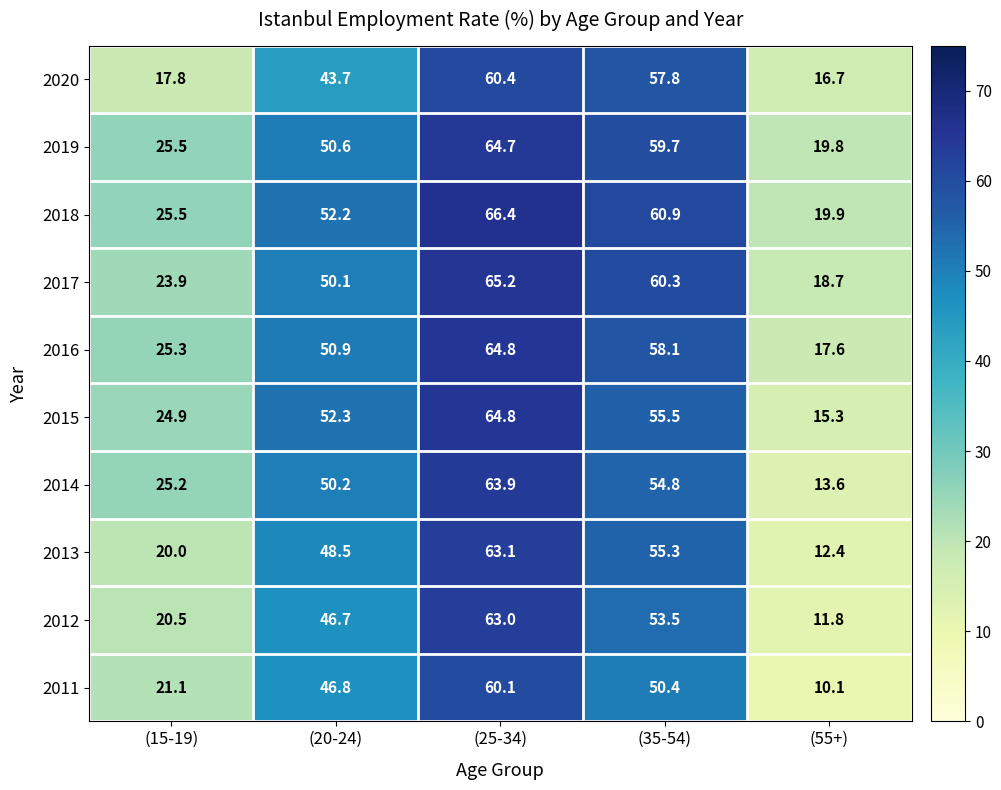

Count the number of categories in the chart.

5